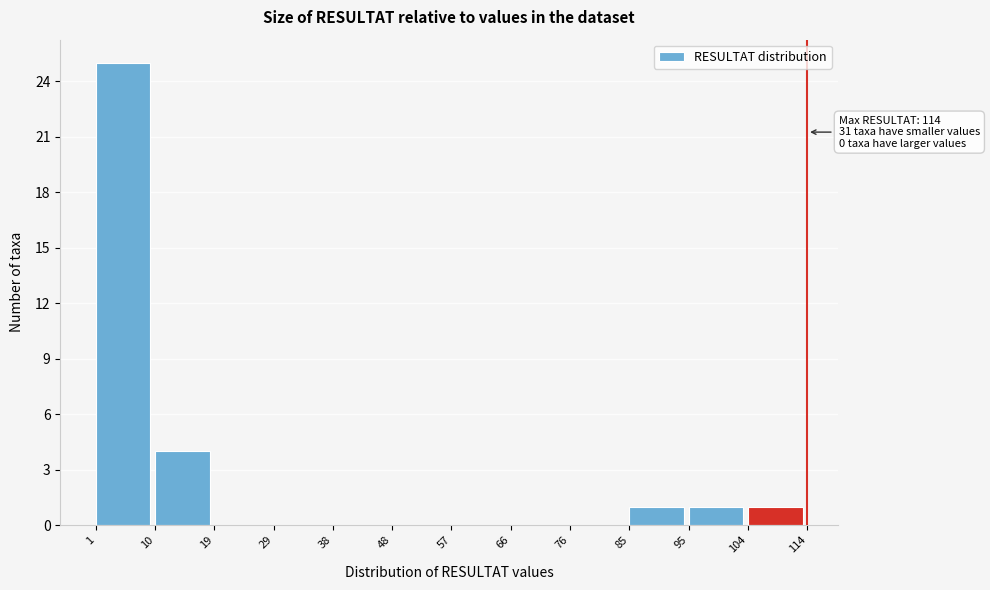

Over which range of the x-axis is the bar tallest?

1 to 10